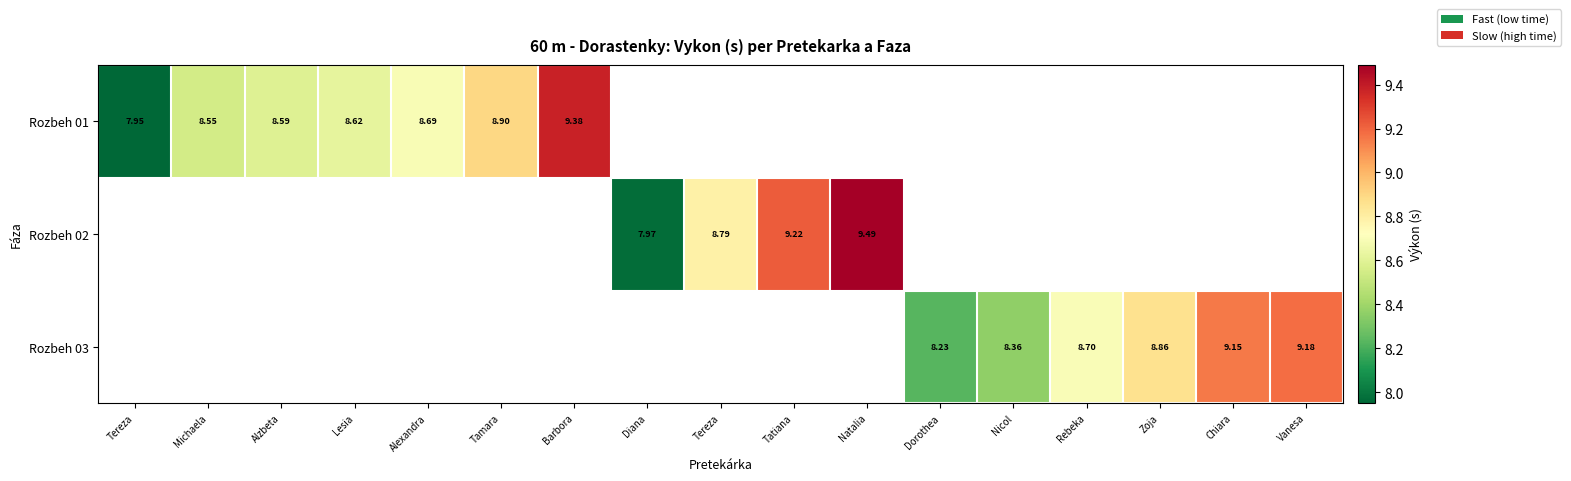

How many positive values does the Rozbeh 03 series have?

6